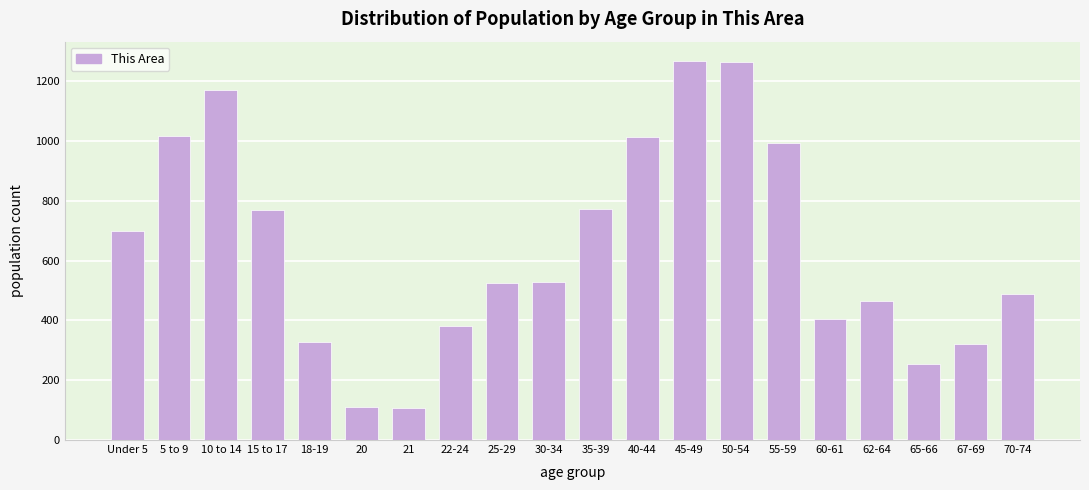

What is the label of the 7th bar from the right?

50-54